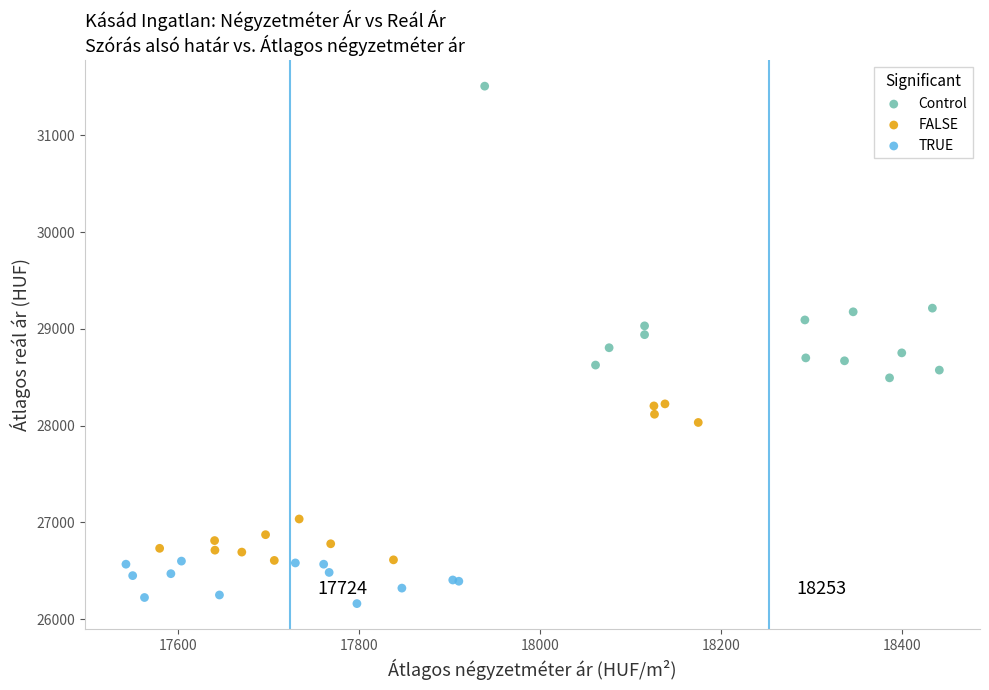

Which series reaches the minimum Y coordinate?

TRUE